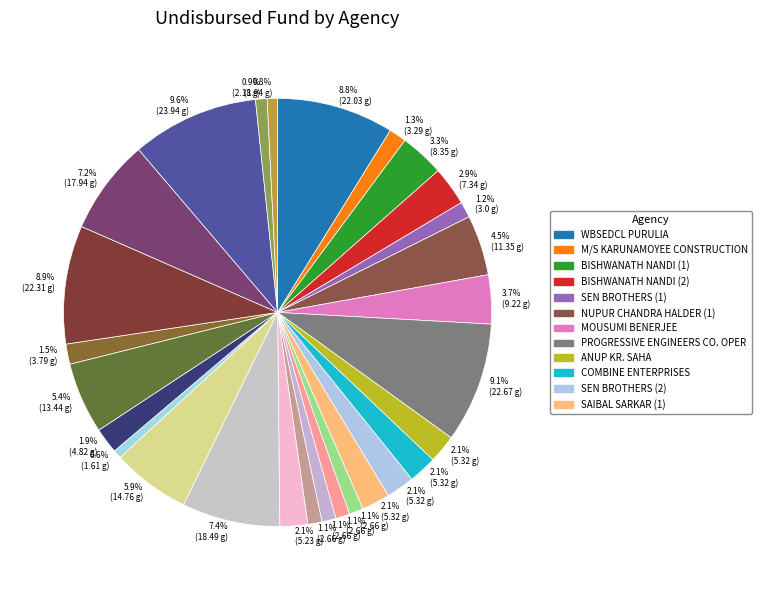

How many slices are in this pie chart?

28